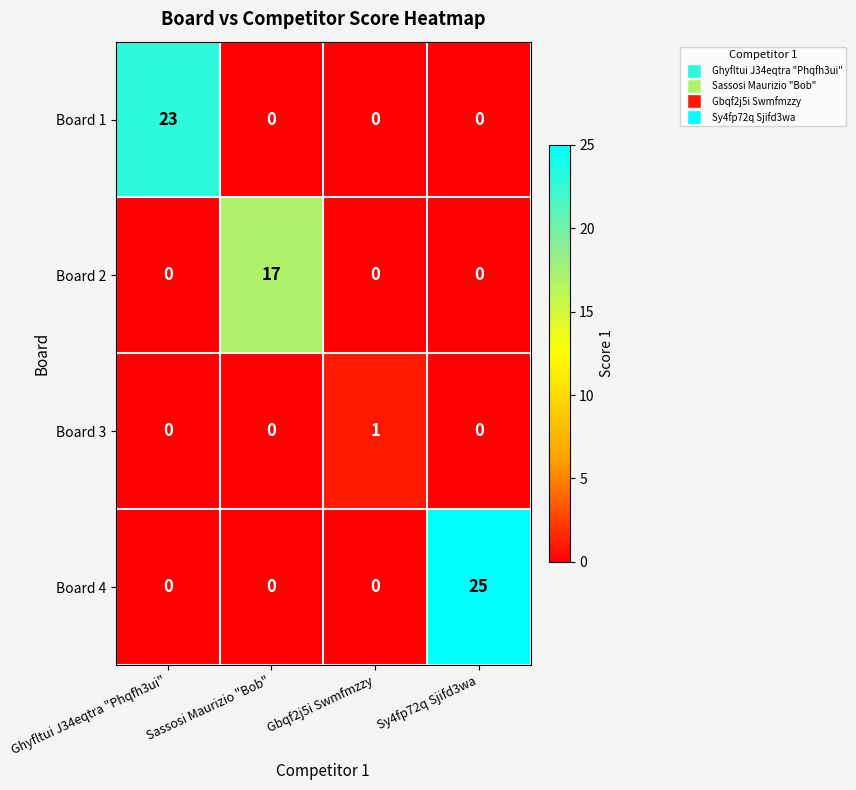

What is the average value of the Board 2 series?

4